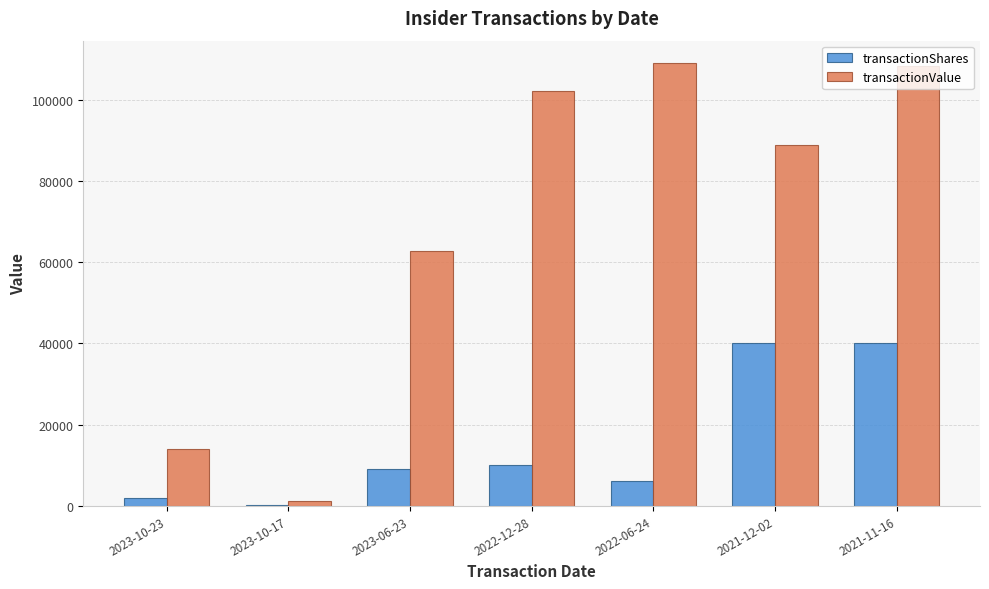

What is the sum of all transactionShares values?

107216